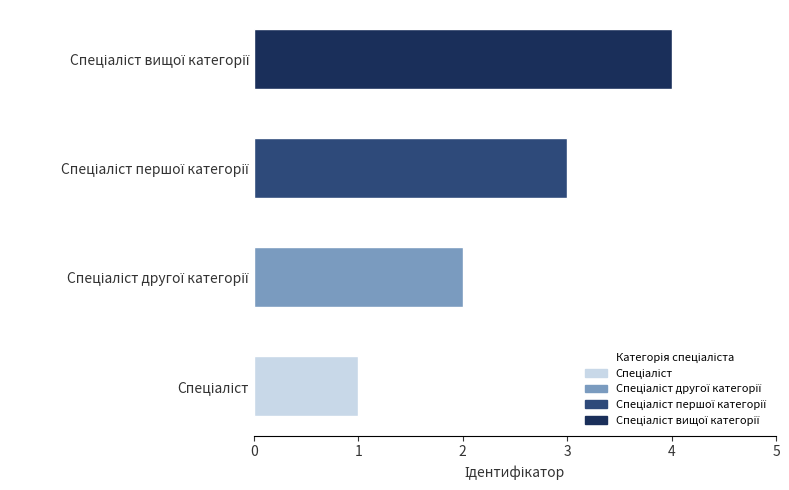

What is the sum of the values at Спеціаліст першої категорії and Спеціаліст другої категорії?

5